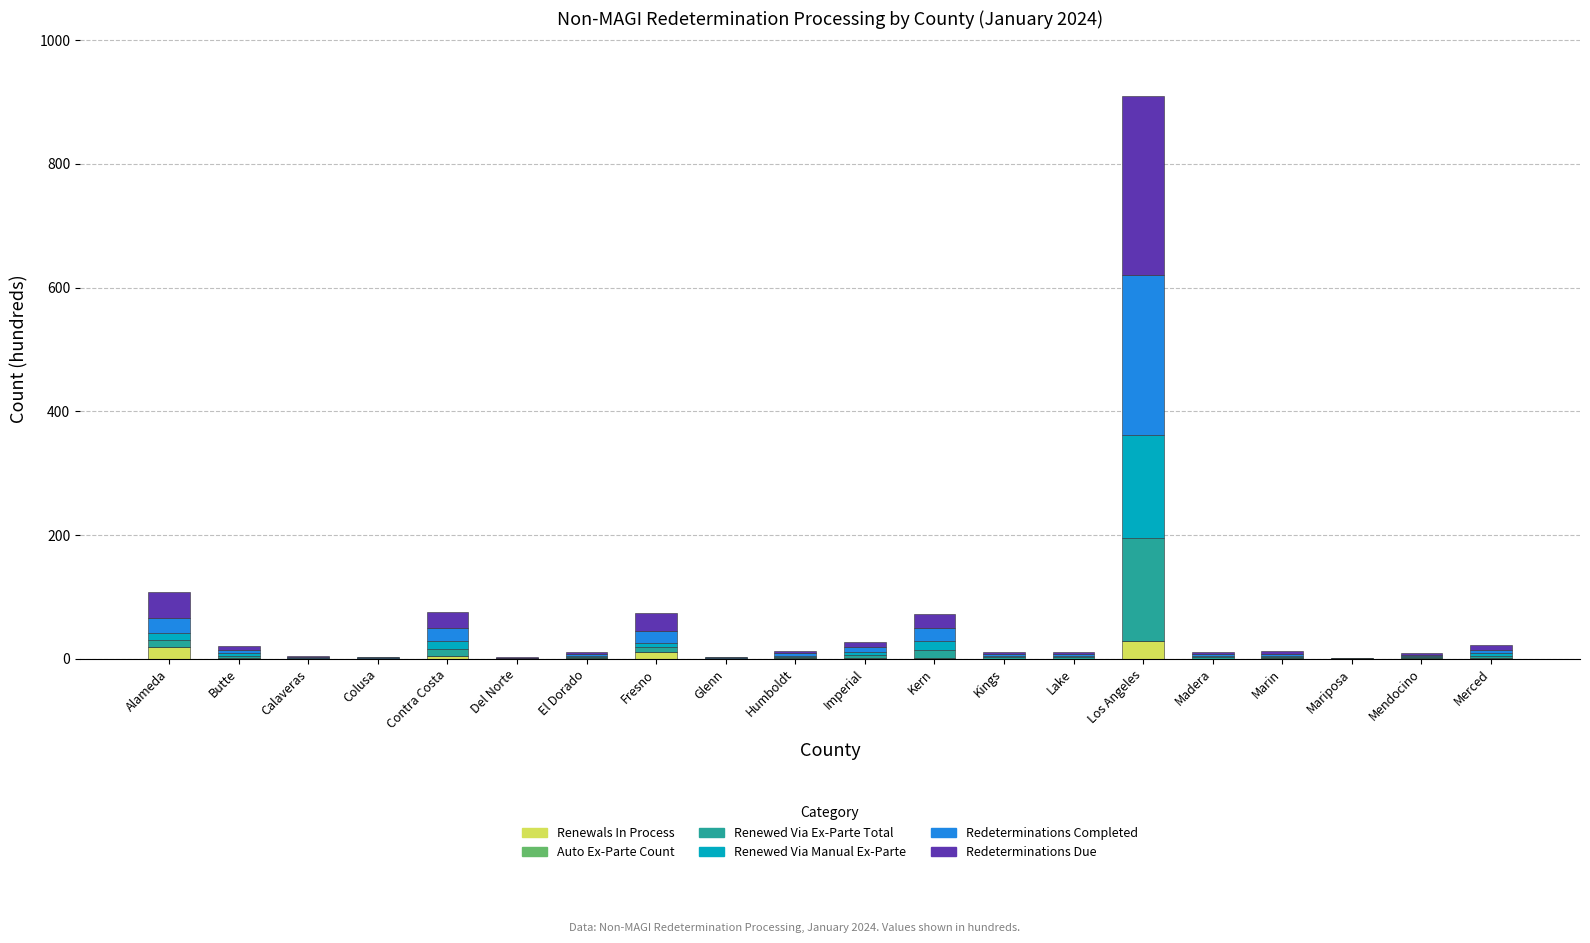

At which category is the sum across all series the highest?

Los Angeles